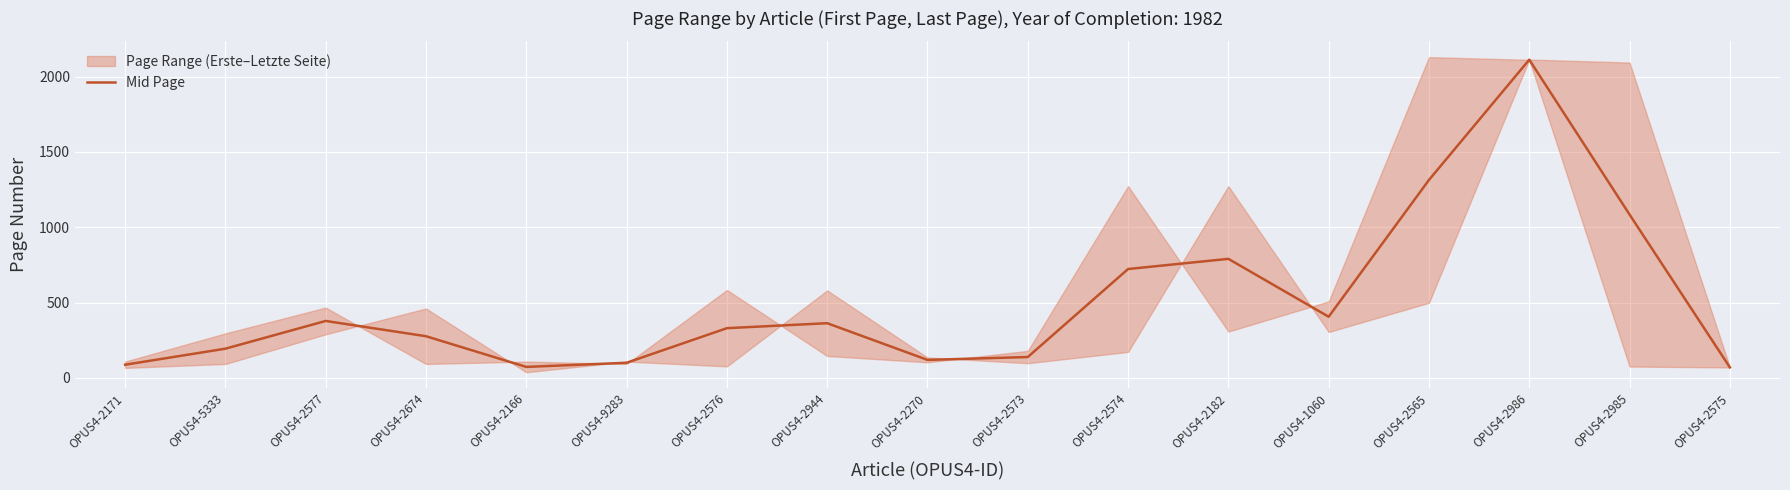

What is the sum of the values at OPUS4-5333 and OPUS4-1060?

601.0